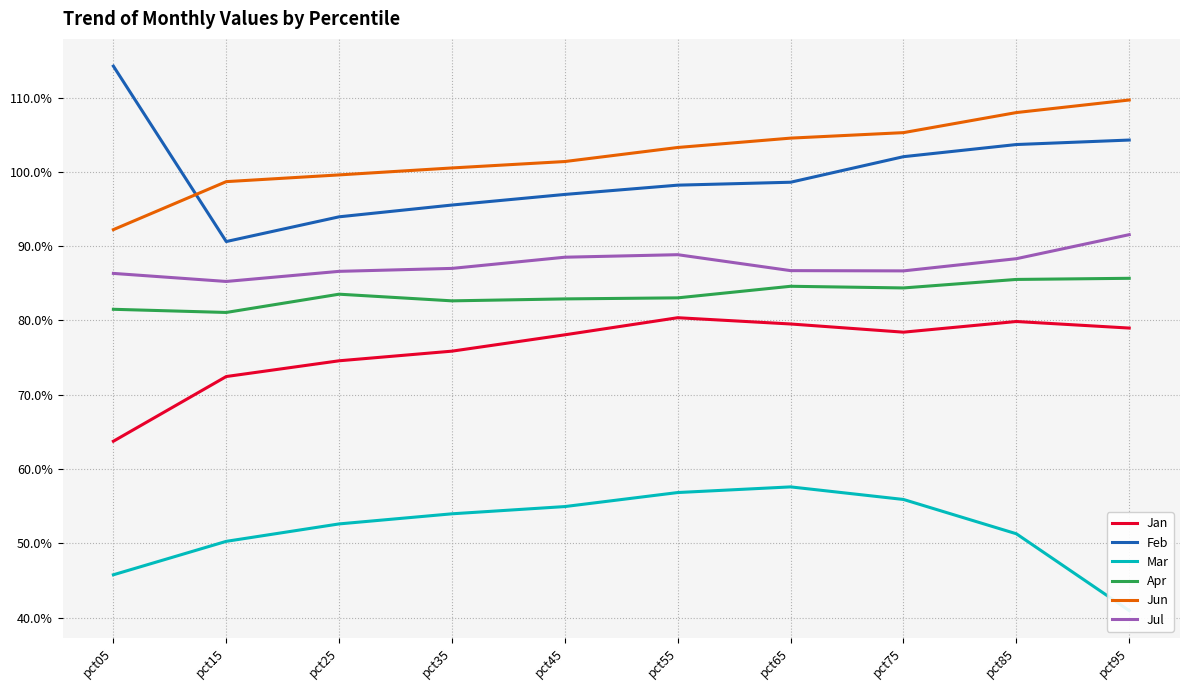

Reading left to right, what are all the values shown in this chart?

Jan: pct05=0.6	pct15=0.7	pct25=0.7	pct35=0.8	pct45=0.8	pct55=0.8	pct65=0.8	pct75=0.8	pct85=0.8	pct95=0.8
Feb: pct05=1.1	pct15=0.9	pct25=0.9	pct35=1.0	pct45=1.0	pct55=1.0	pct65=1.0	pct75=1.0	pct85=1.0	pct95=1.0
Mar: pct05=0.5	pct15=0.5	pct25=0.5	pct35=0.5	pct45=0.5	pct55=0.6	pct65=0.6	pct75=0.6	pct85=0.5	pct95=0.4
Apr: pct05=0.8	pct15=0.8	pct25=0.8	pct35=0.8	pct45=0.8	pct55=0.8	pct65=0.8	pct75=0.8	pct85=0.9	pct95=0.9
Jun: pct05=0.9	pct15=1.0	pct25=1.0	pct35=1.0	pct45=1.0	pct55=1.0	pct65=1.0	pct75=1.1	pct85=1.1	pct95=1.1
Jul: pct05=0.9	pct15=0.9	pct25=0.9	pct35=0.9	pct45=0.9	pct55=0.9	pct65=0.9	pct75=0.9	pct85=0.9	pct95=0.9